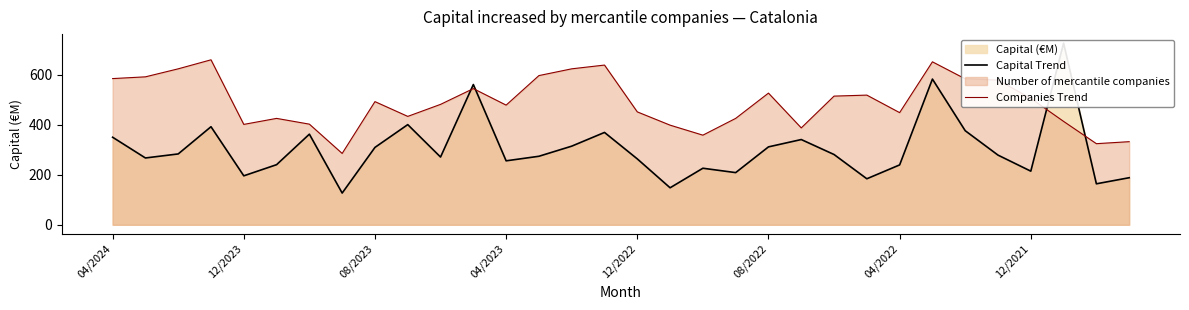

List the series in order of their overall mean, lowest first.

Capital Trend, Companies Trend